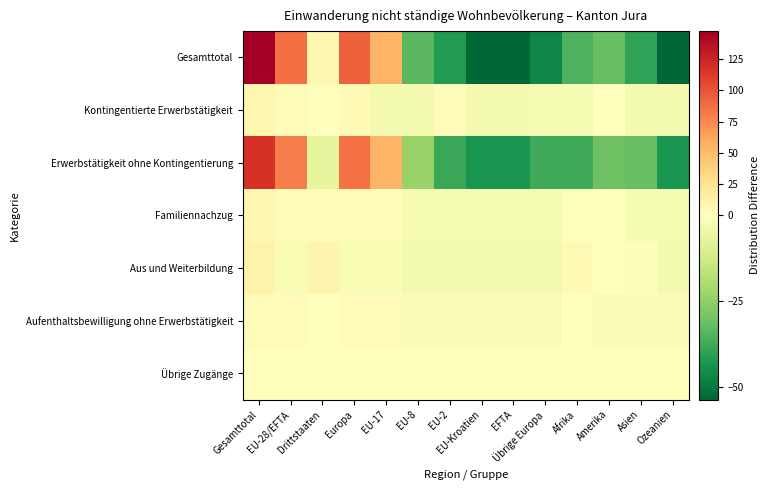

Which series has the largest range (max minus min)?

Gesamttotal